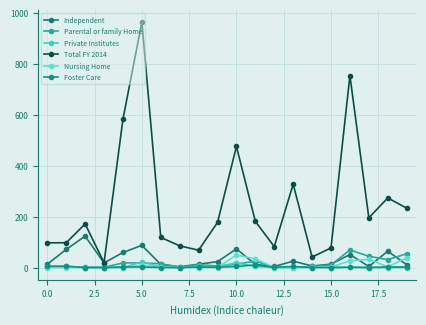

Which series has the largest range (max minus min)?

Total FY 2014